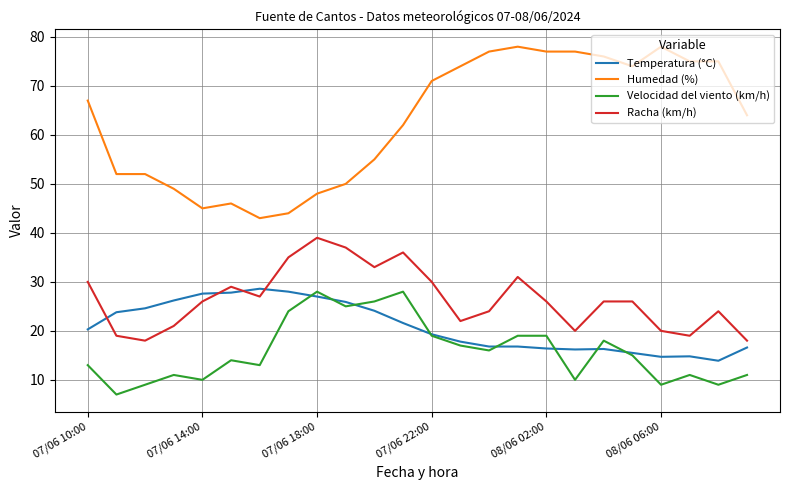

What is the minimum value for Racha (km/h)?

18.0